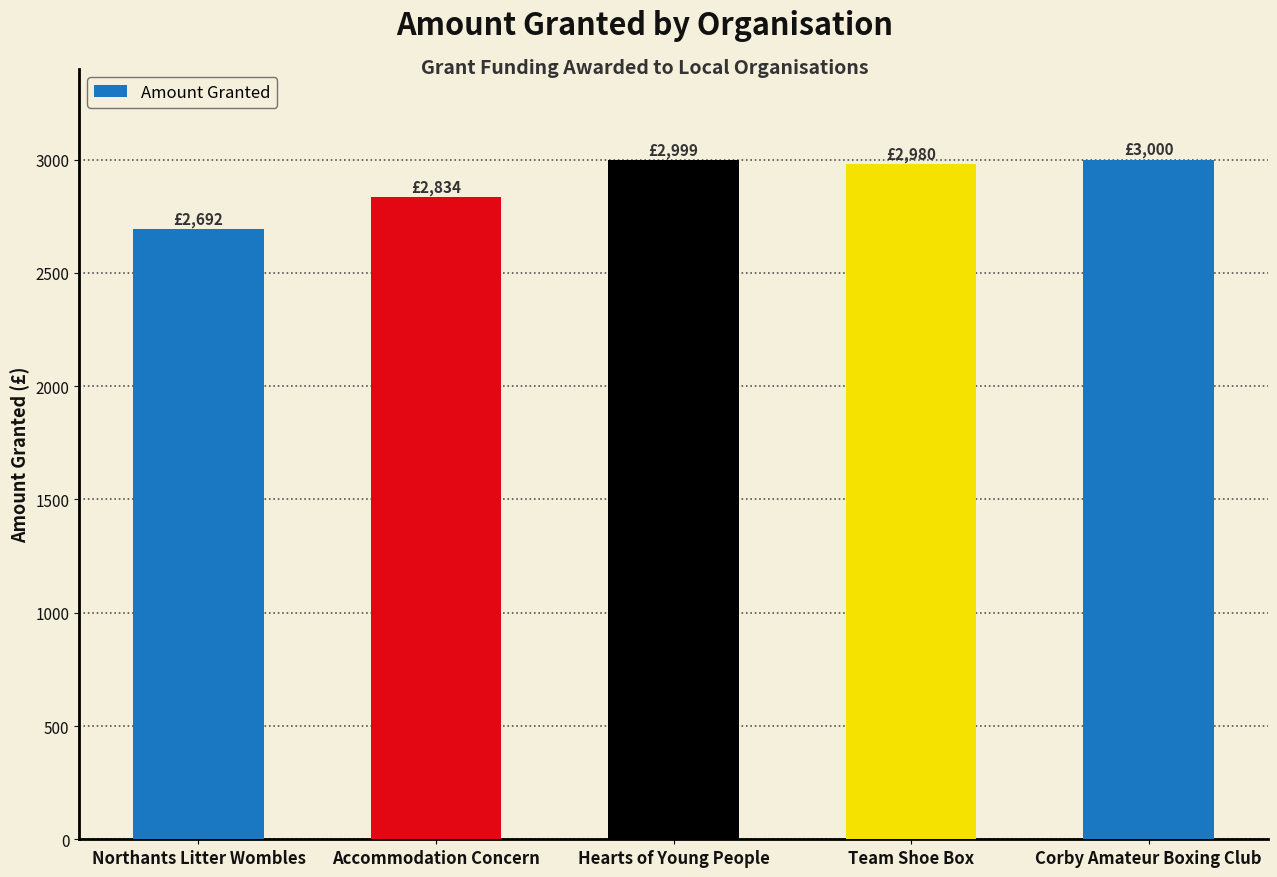

Which category has the lowest value across all series?

Northants Litter Wombles